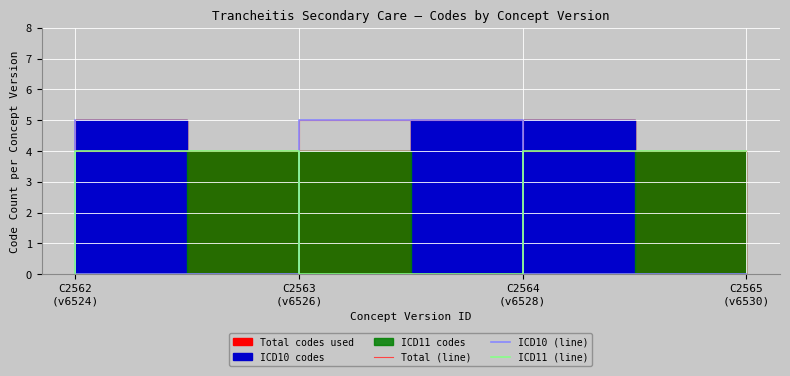

True or false: ICD11 (line) and ICD10 (line) intersect in this chart.

True